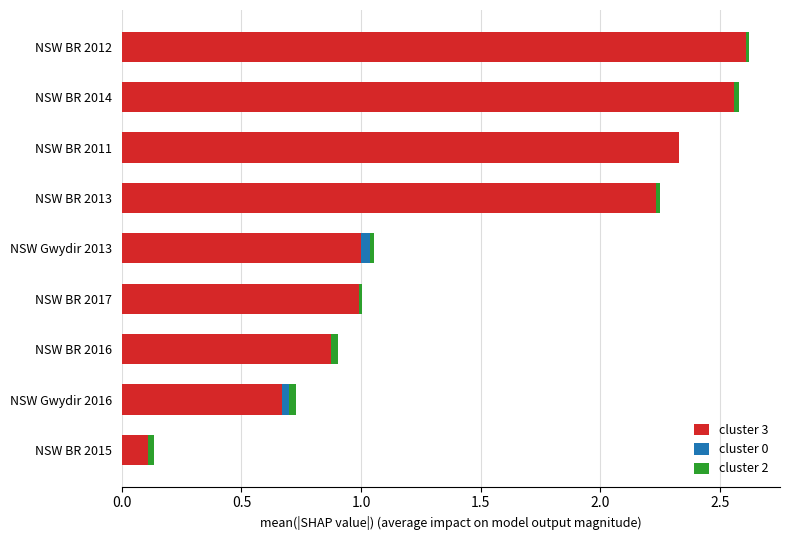

The value of cluster 3 at NSW BR 2014 is 2.6. True or false?

True